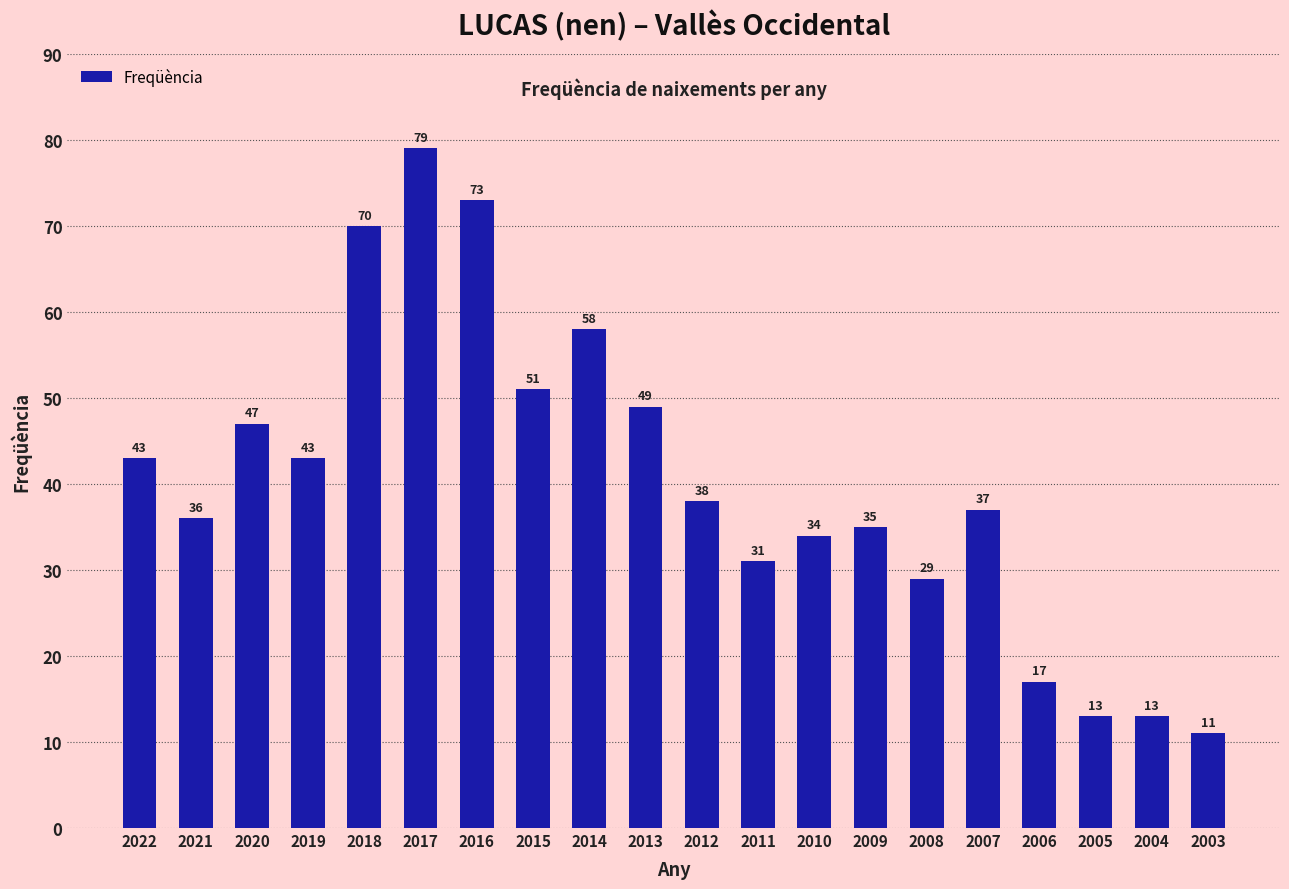

What is the difference between the values at 2009 and 2005?

22